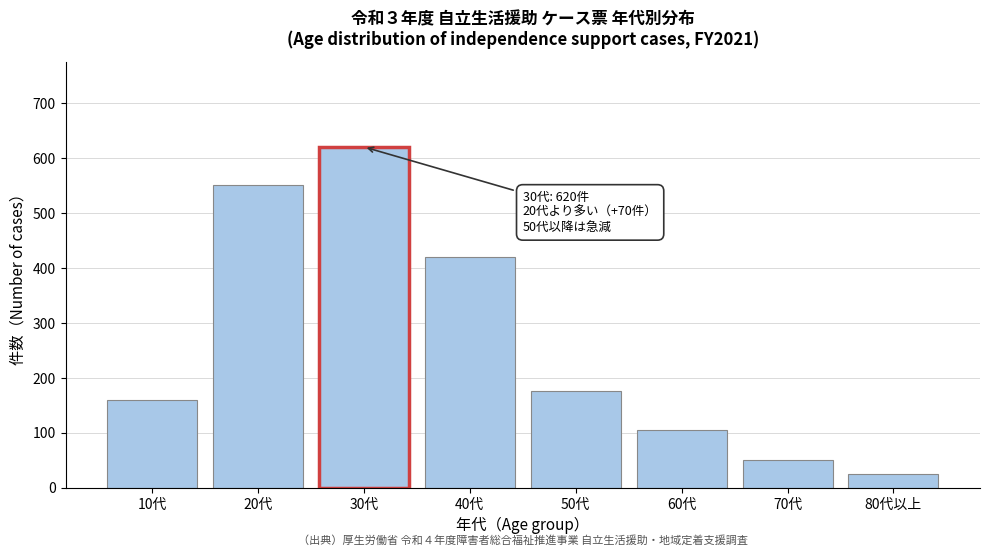

Reading right to left, transcribe all the data shown in this chart.

80代以上=25	70代=50	60代=105	50代=175	40代=420	30代=620	20代=550	10代=160